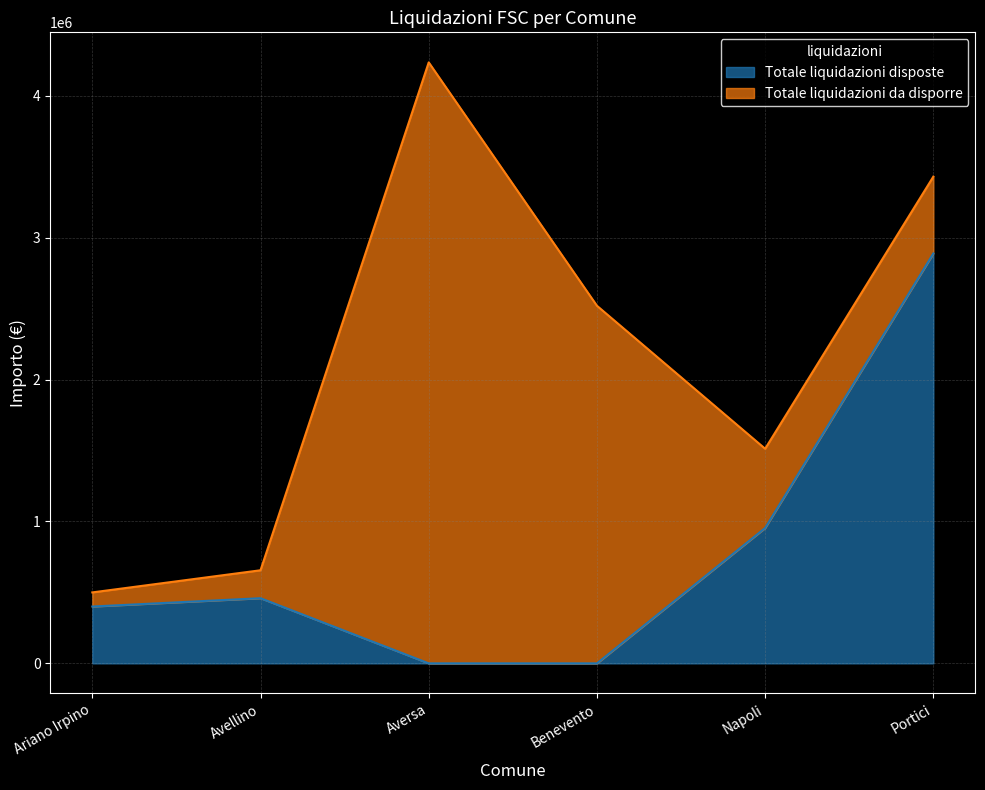

Which category has the lowest value across all series?

Aversa